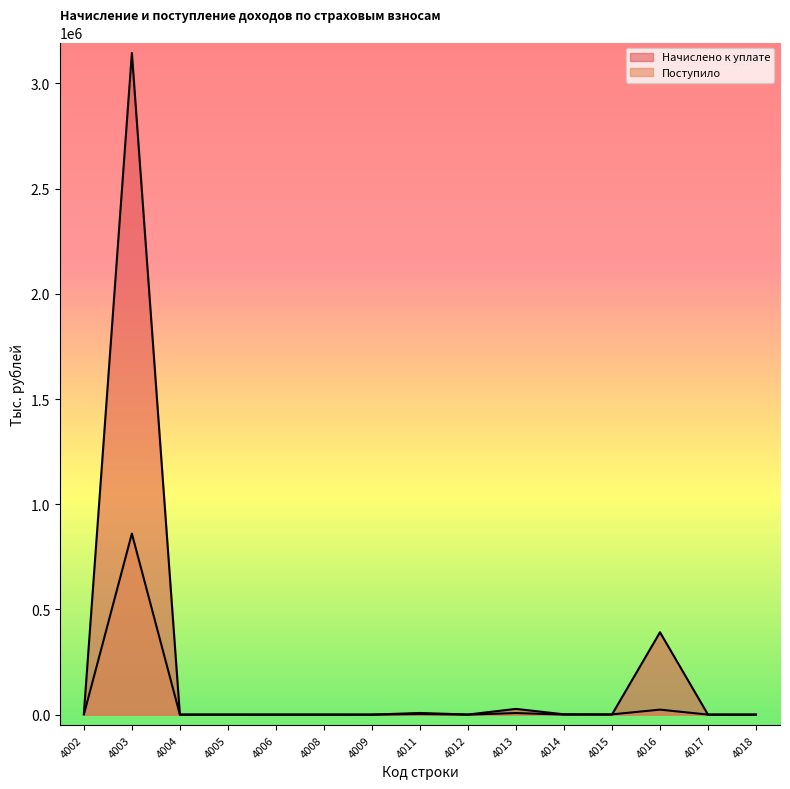

The value of Поступило at 4008 is 22. True or false?

False